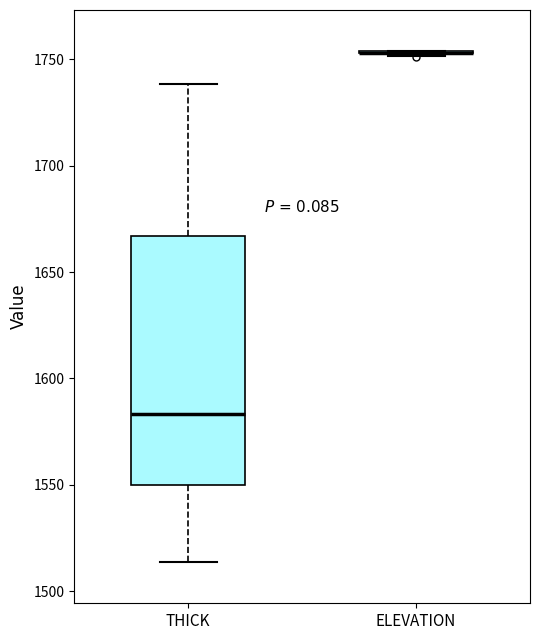

Comparing the boxes themselves (not the whiskers), which one is the tallest?

THICK